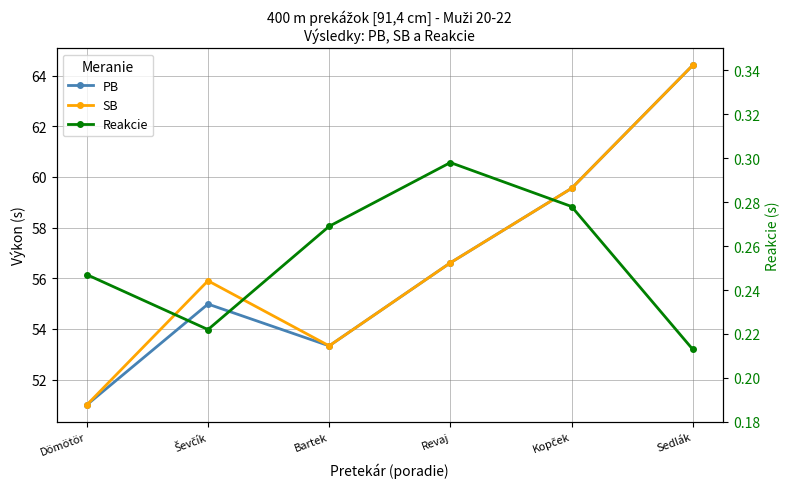

What is the total value across all series at Ševčík?

111.1